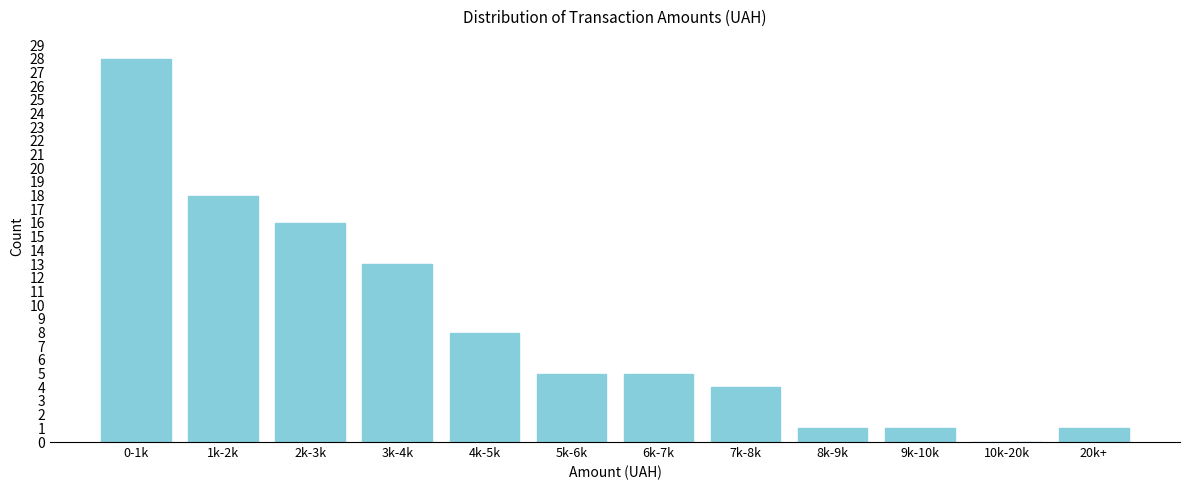

Reading left to right, extract all data points from this chart.

0-1k=28	1k-2k=18	2k-3k=16	3k-4k=13	4k-5k=8	5k-6k=5	6k-7k=5	7k-8k=4	8k-9k=1	9k-10k=1	10k-20k=0	20k+=1